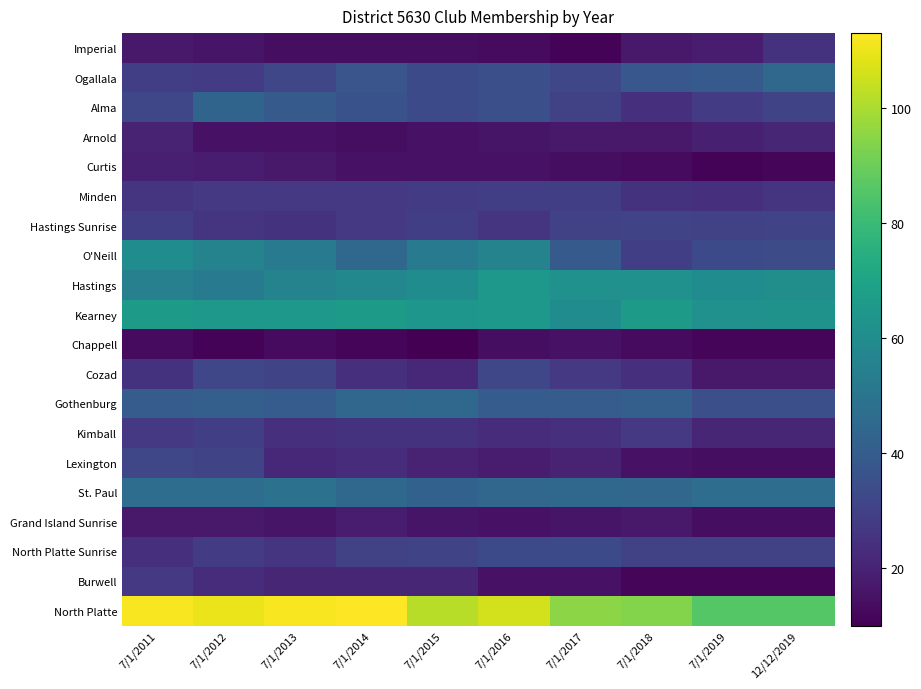

Which category has the lowest value across all series?

7/1/2015